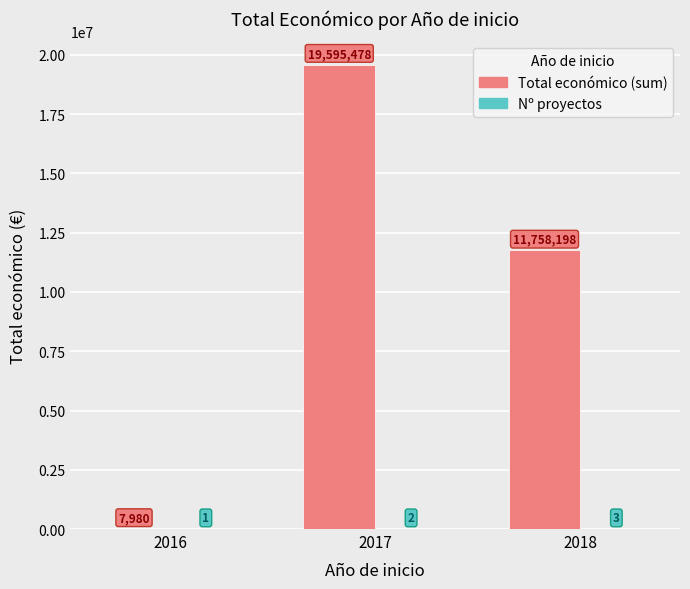

What is the maximum value for Total económico (sum)?

19595478